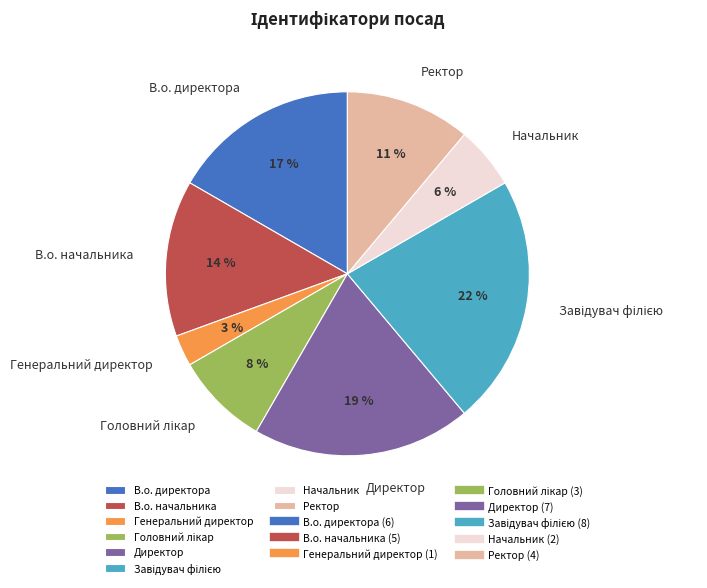

To the nearest percent, what is the average slice percentage?

12%